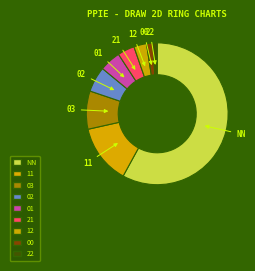

To the nearest percent, what portion does 01 represent?

5%